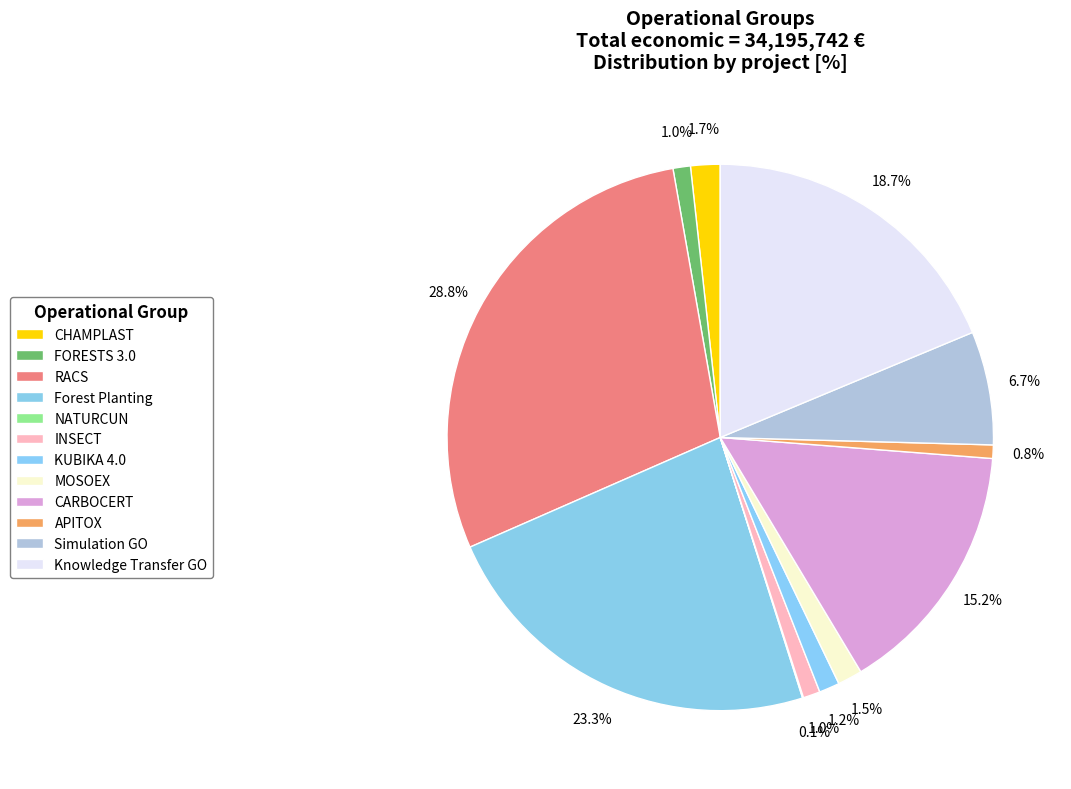

The FORESTS 3.0 slice represents 11% of the pie. True or false?

False